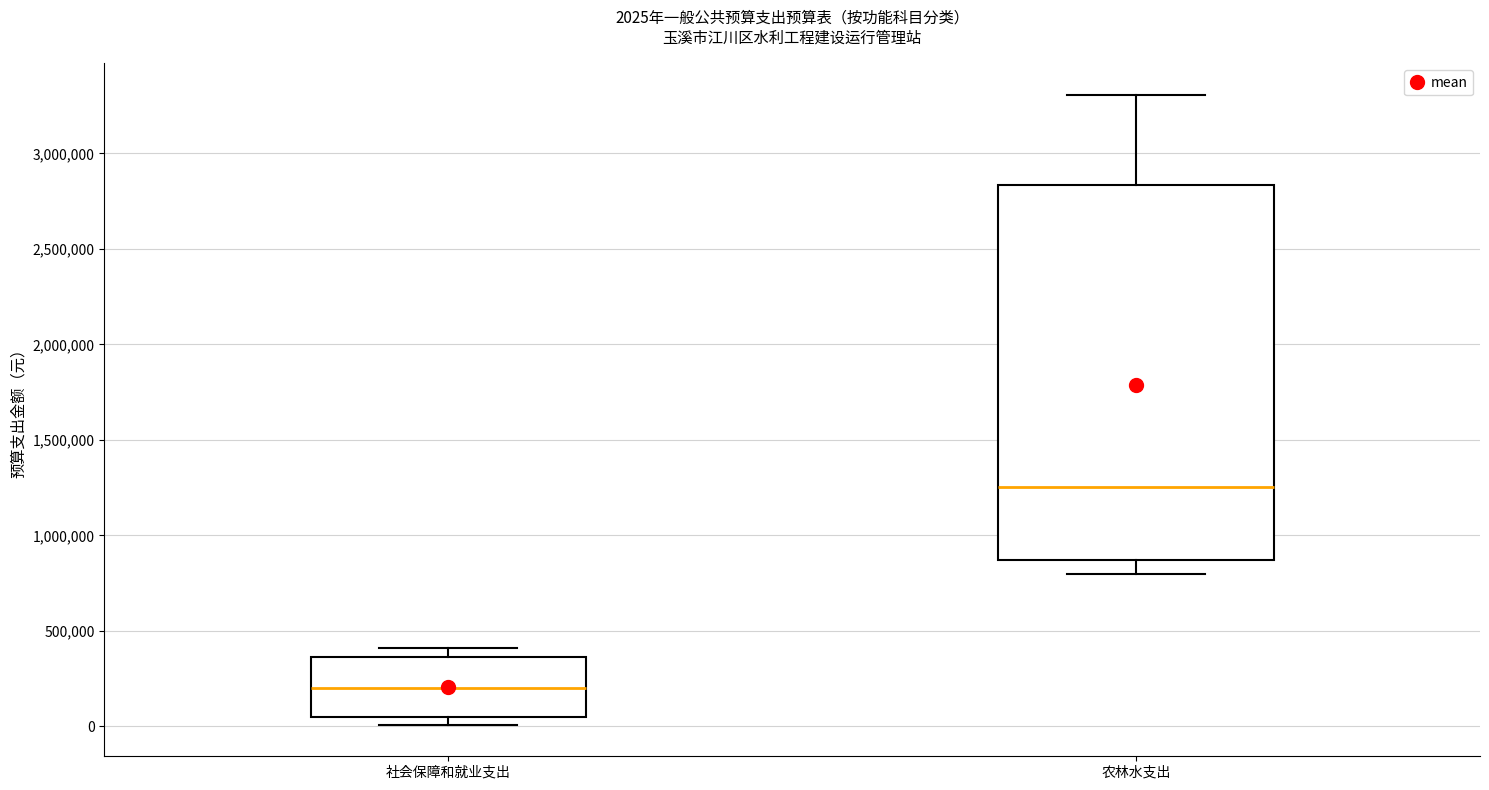

Comparing the boxes themselves (not the whiskers), which one is the tallest?

农林水支出